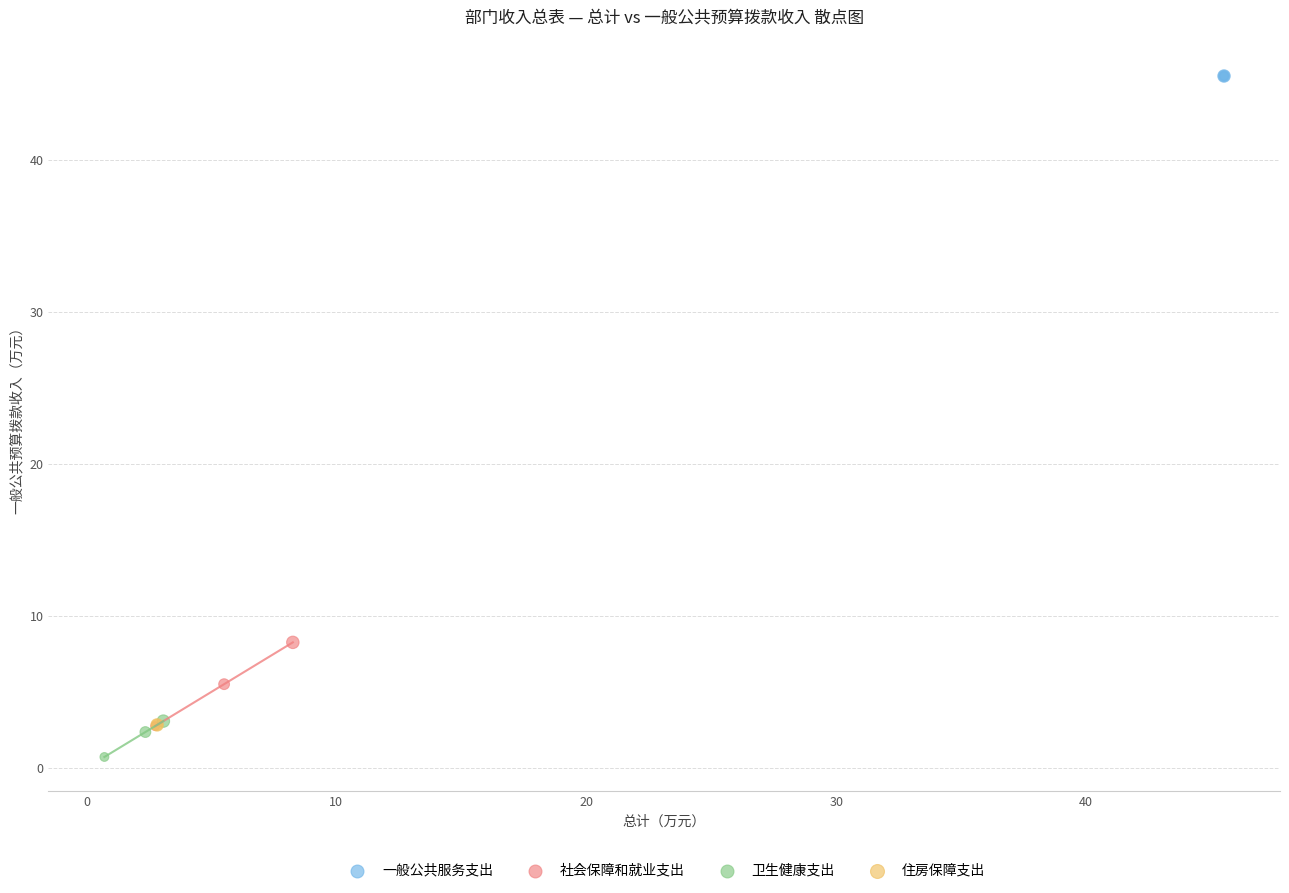

Which series contains the highest Y value?

一般公共服务支出